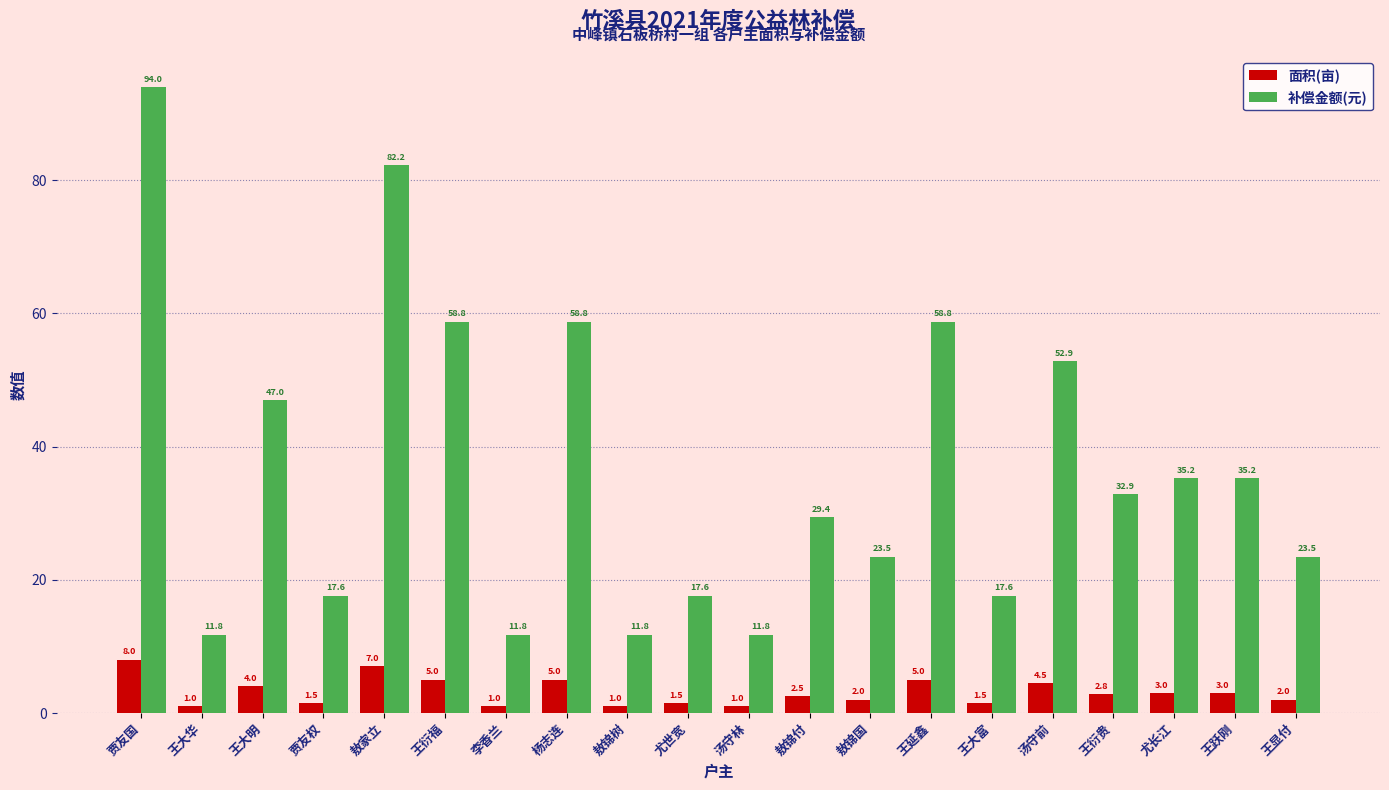

At which category is the sum across all series the highest?

贾友国